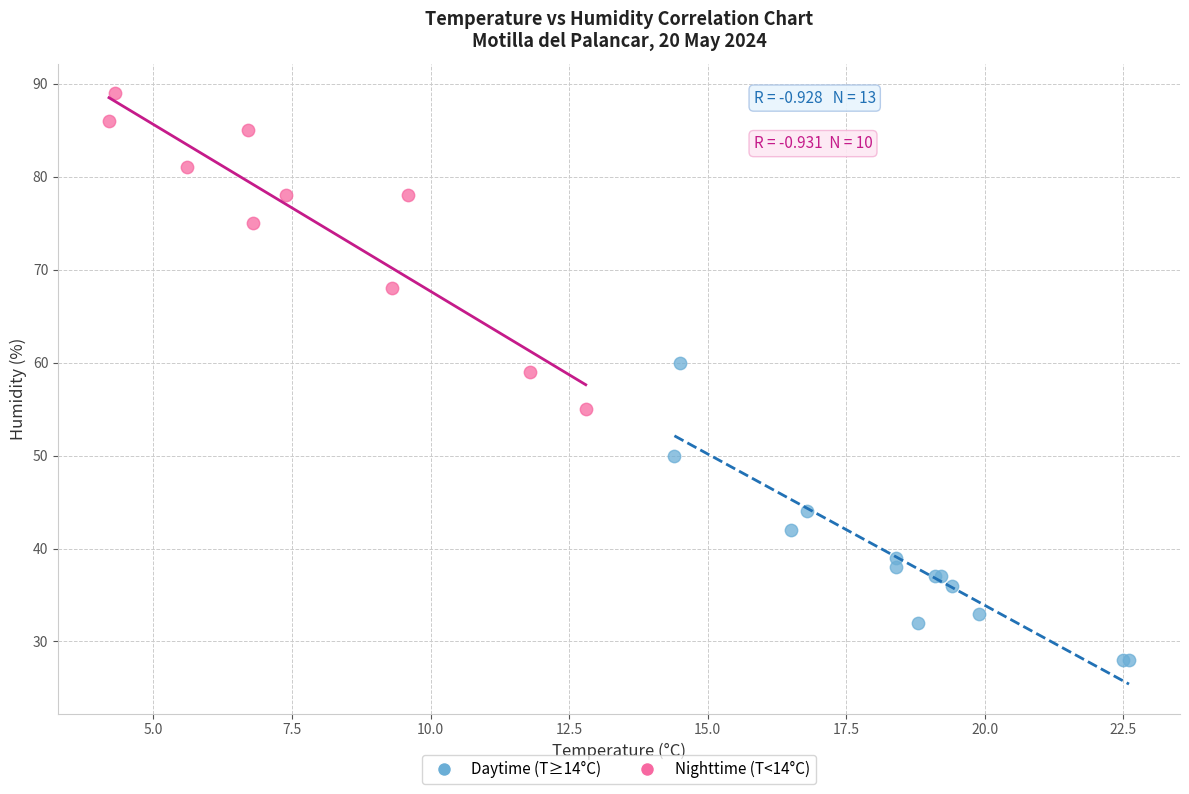

Which series reaches the minimum Y coordinate?

Daytime (T≥14°C)